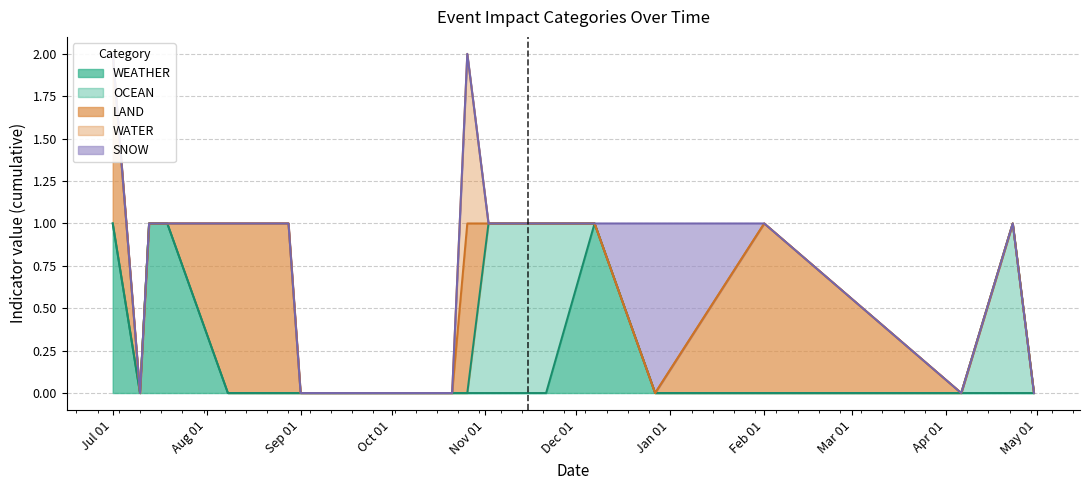

At how many categories does at least one series exceed 0?

14